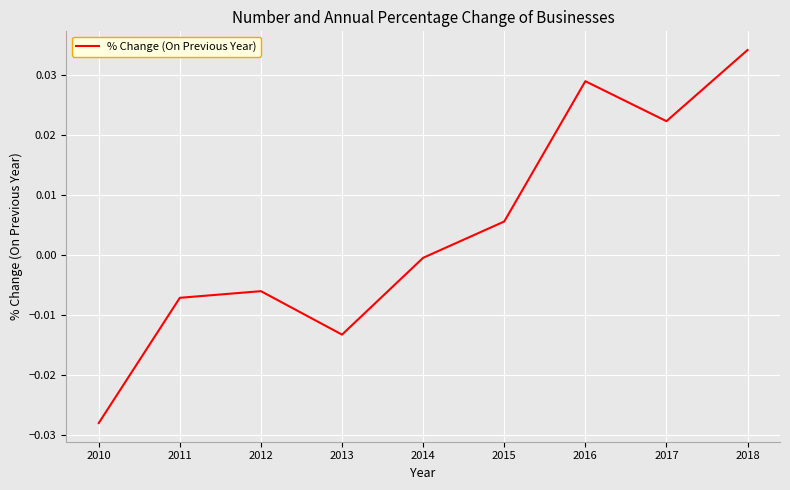

List the labels in order of value, smallest first.

2010, 2013, 2011, 2012, 2014, 2015, 2017, 2016, 2018